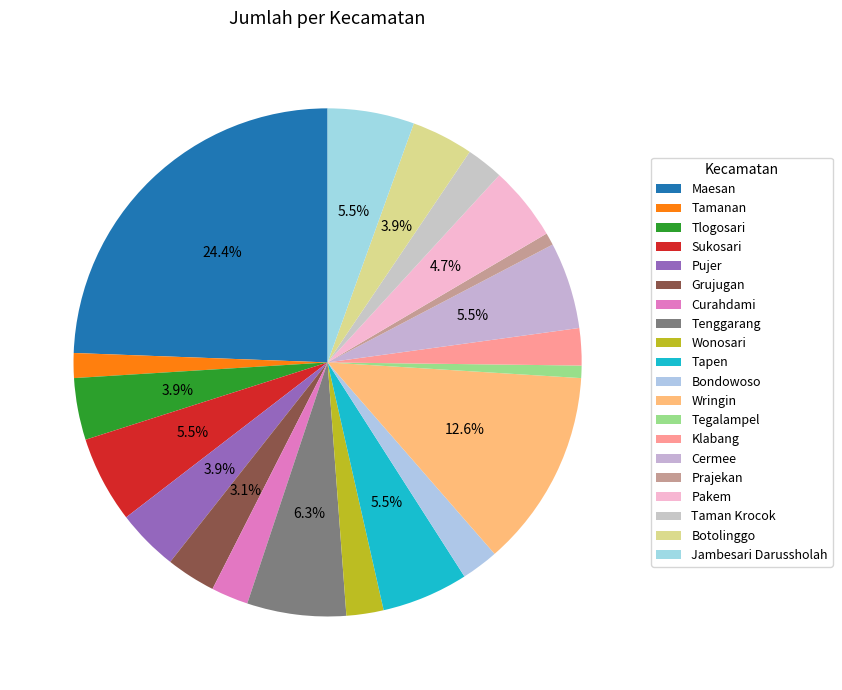

Is there a majority slice in this chart?

No